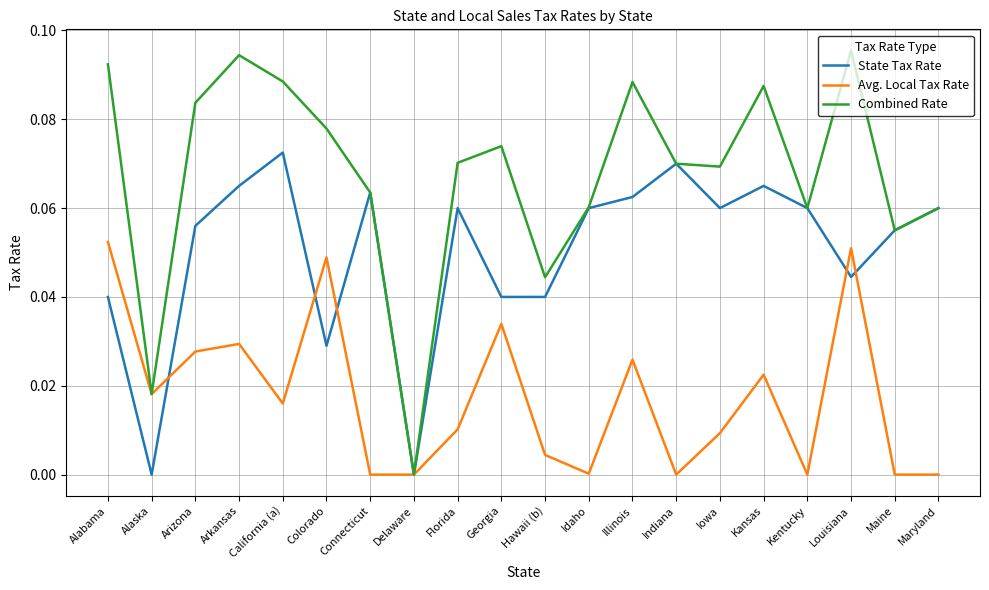

List the series in order of their overall mean, lowest first.

Avg. Local Tax Rate, State Tax Rate, Combined Rate